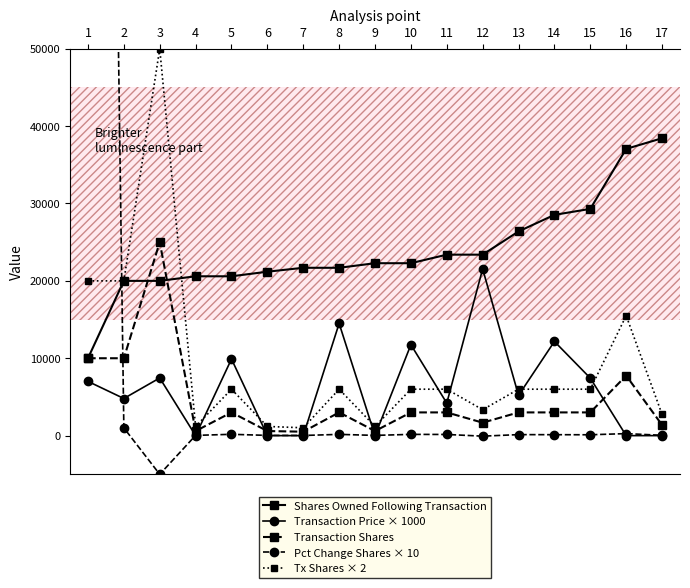

How many interior local valleys does the Tx Shares × 2 series have?

4